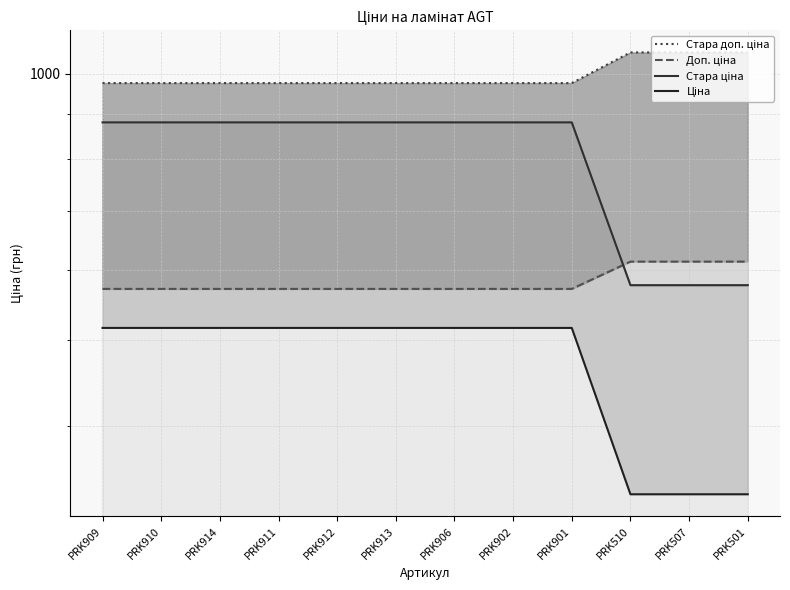

What is the label of the 2nd point from the right?

PRK507